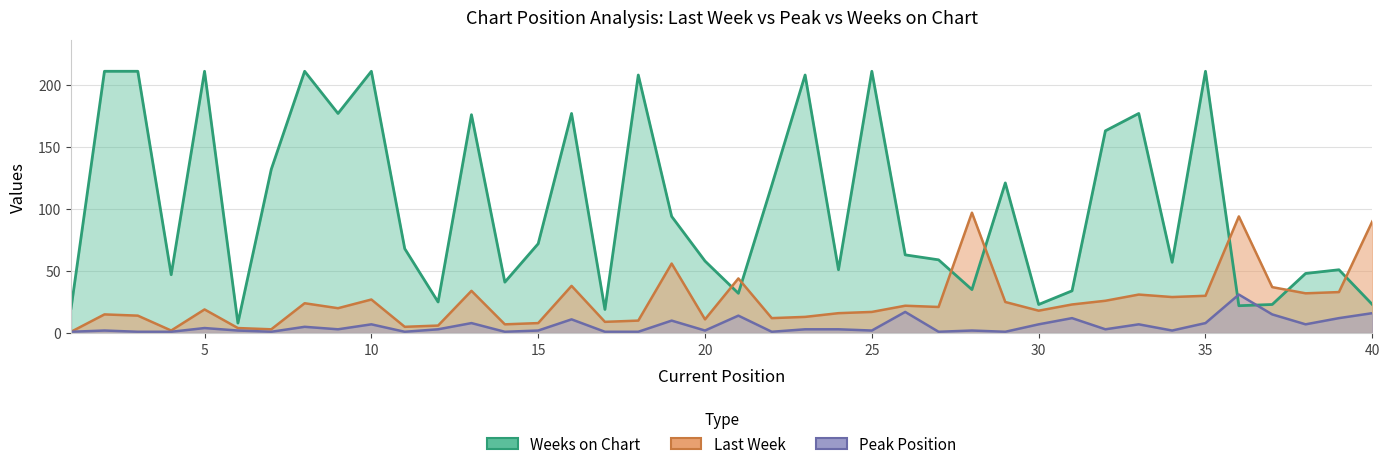

Reading right to left, extract all data points from this chart.

Last Week: 90	33	32	37	94	30	29	31	26	23	18	25	97	21	22	17	16	13	12	44	11	56	10	9	38	8	7	34	6	5	27	20	24	3	4	19	2	14	15	1
Peak Position: 16	12	7	15	31	8	2	7	3	12	7	1	2	1	17	2	3	3	1	14	2	10	1	1	11	2	1	8	3	1	7	3	5	1	2	4	1	1	2	1
Weeks on Chart: 23	51	48	23	22	211	57	177	163	34	23	121	35	59	63	211	51	208	119	32	58	94	208	19	177	72	41	176	25	68	211	177	211	132	8	211	47	211	211	20